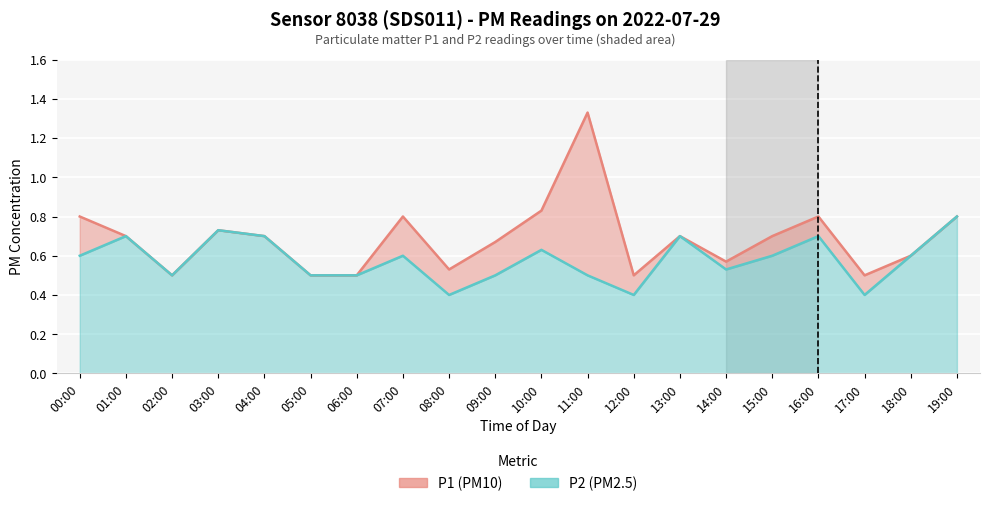

True or false: P2 (PM2.5) and P1 (PM10) cross at least once.

False